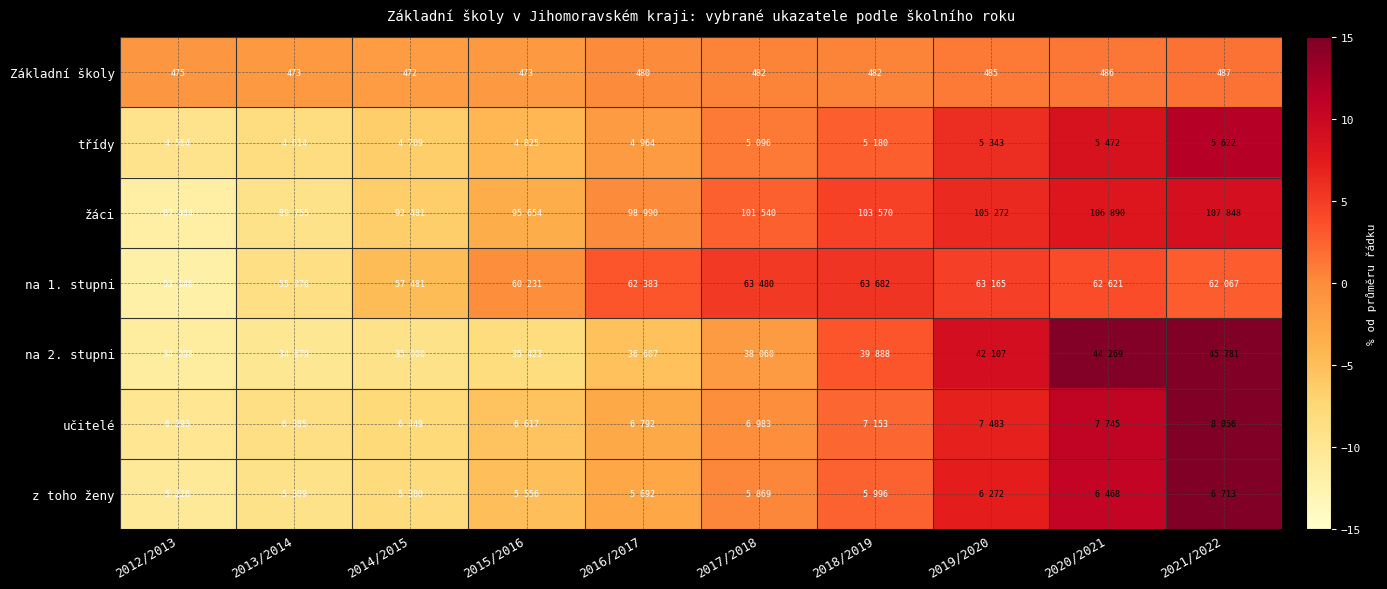

Read the třídy value at 2016/2017.

-1.5